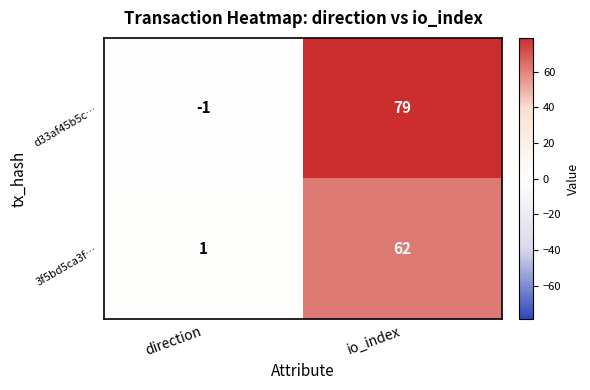

At which label is 3f5bd5ca3f… closest to 31?

direction